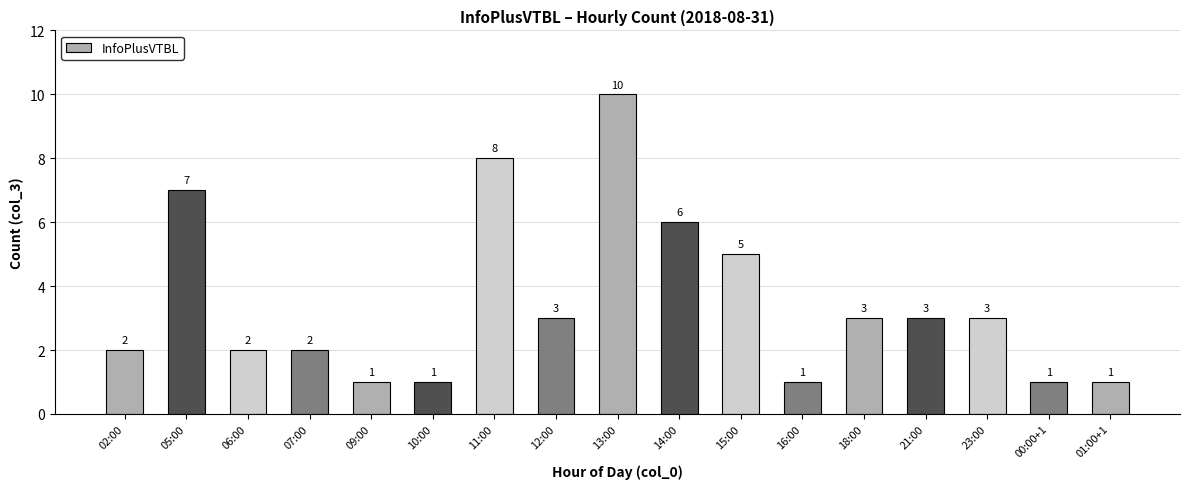

What is the sum of the values at 14:00 and 23:00?

9